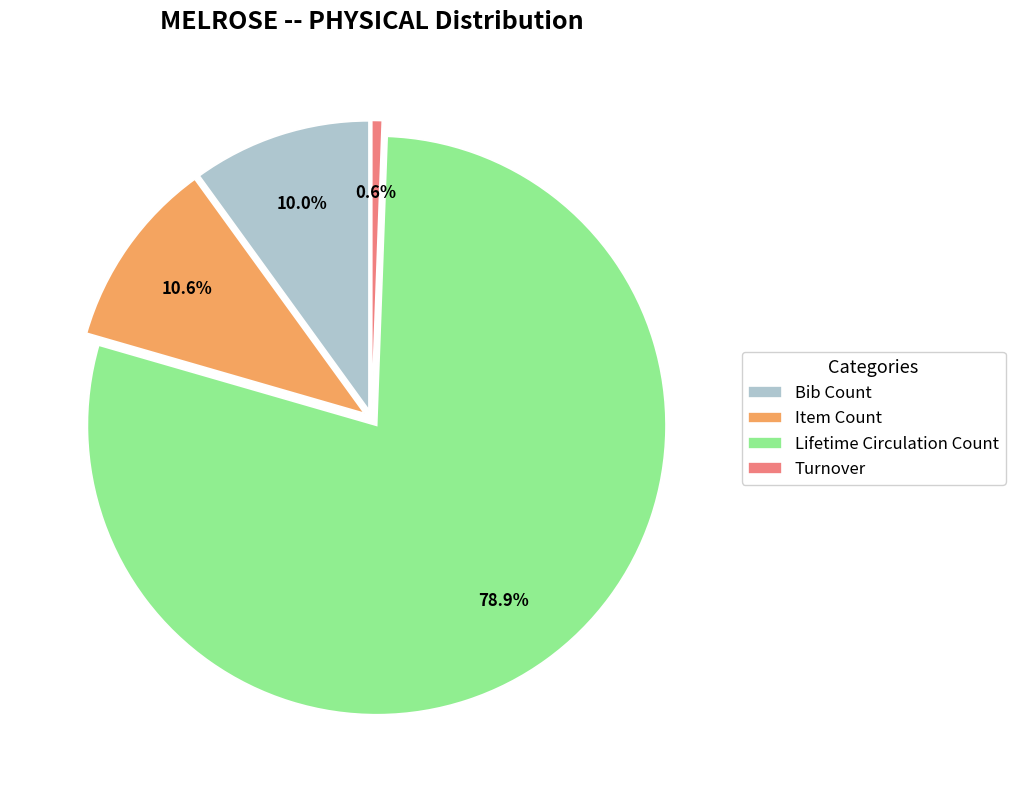

To the nearest percent, what portion does Turnover represent?

1%